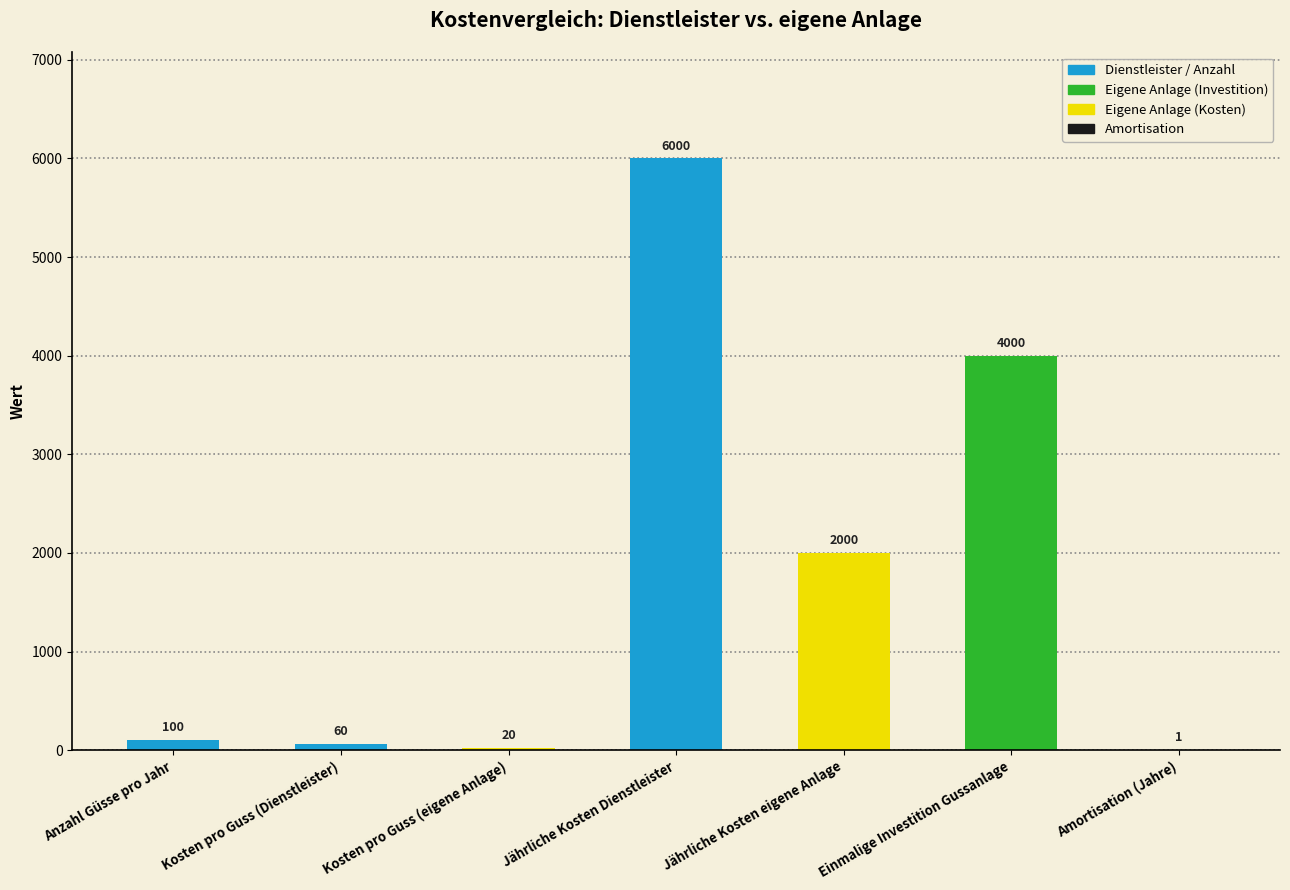

What is the maximum value shown in the chart?

6000